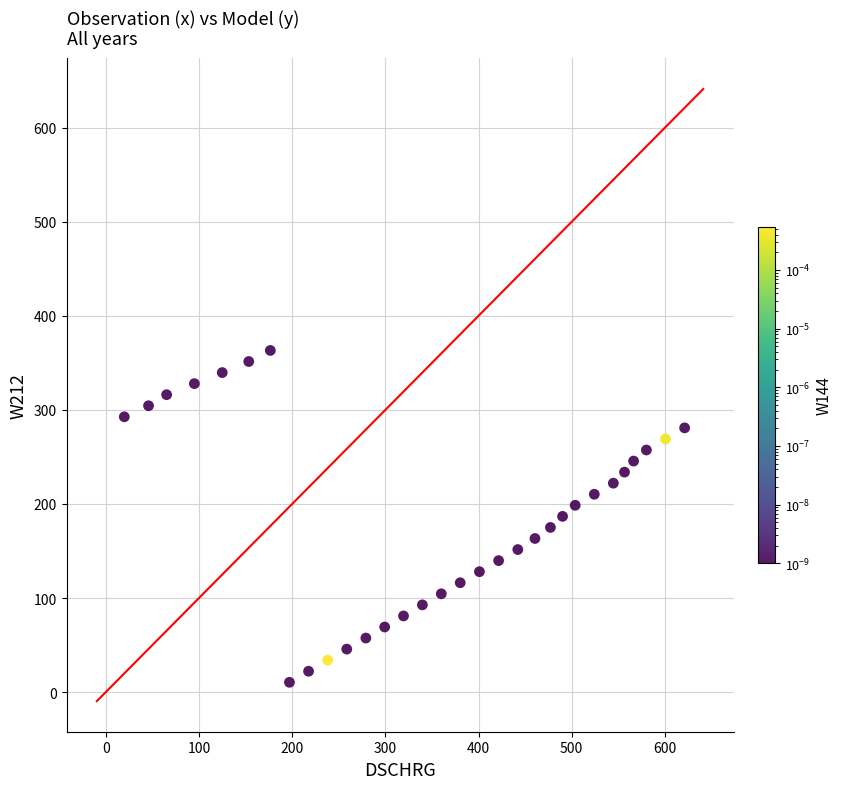

What is the range of X values (max minus min)?

601.3